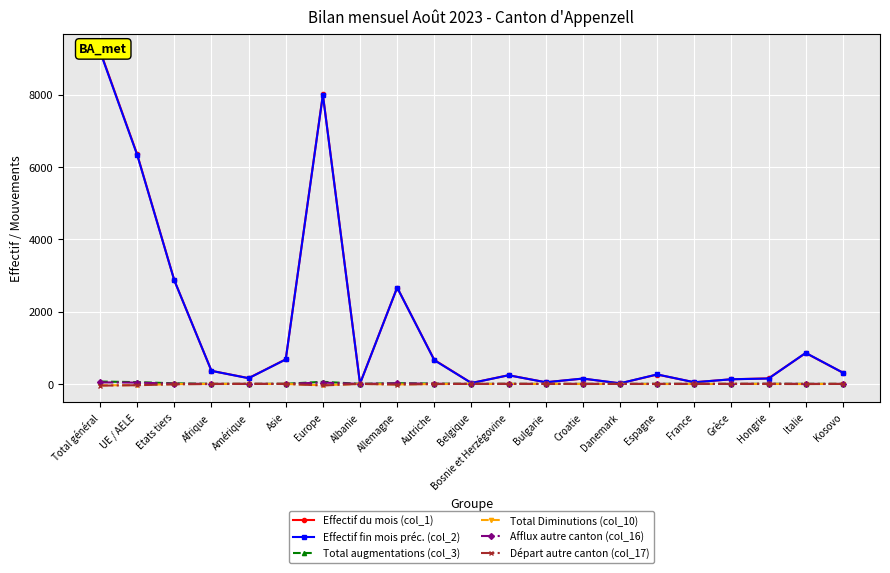

Where do Effectif du mois (col_1) and Effectif fin mois préc. (col_2) first cross each other?

Hongrie and Italie